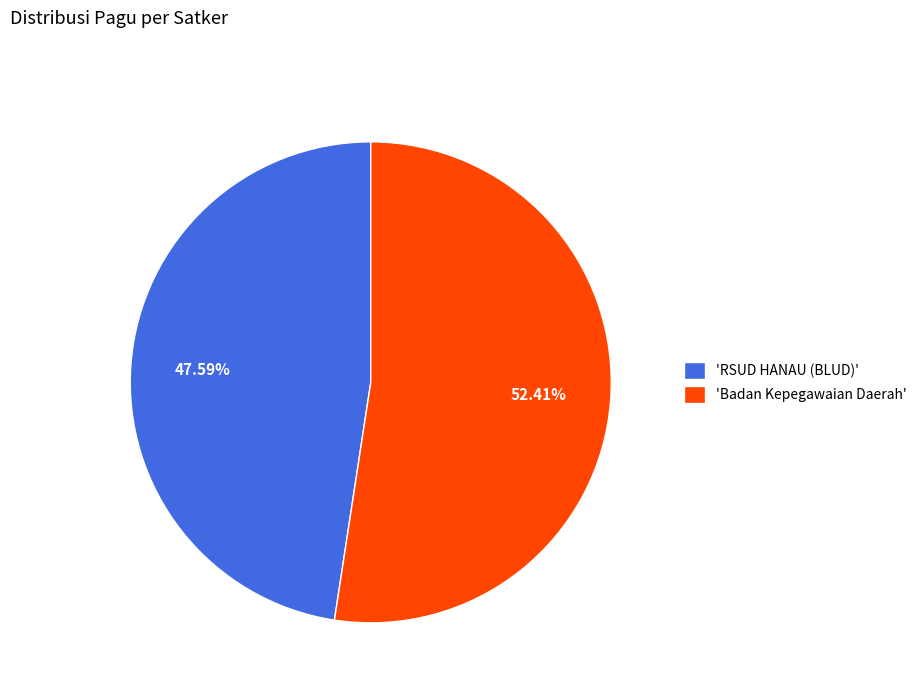

Does 'Badan Kepegawaian Daerah' account for over 50% of the chart?

Yes